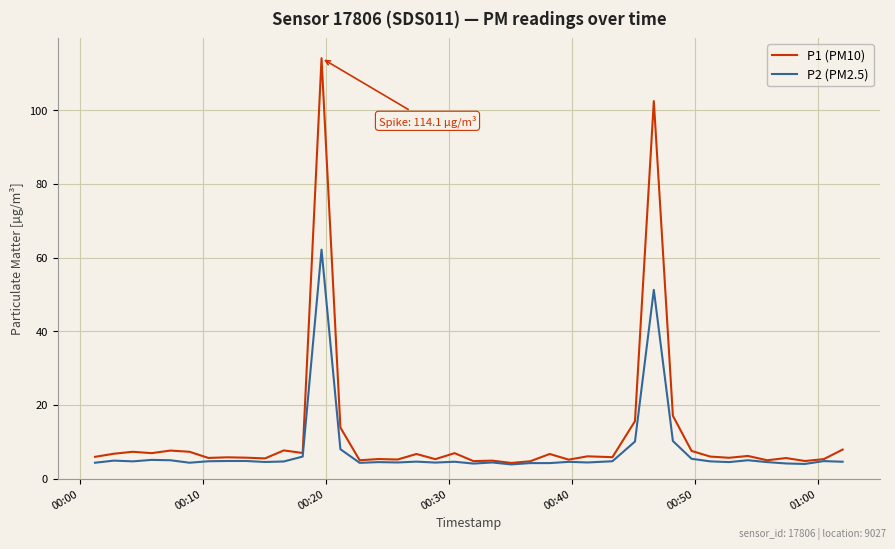

Rank the series by their maximum value, from lowest to highest.

P2 (PM2.5), P1 (PM10)